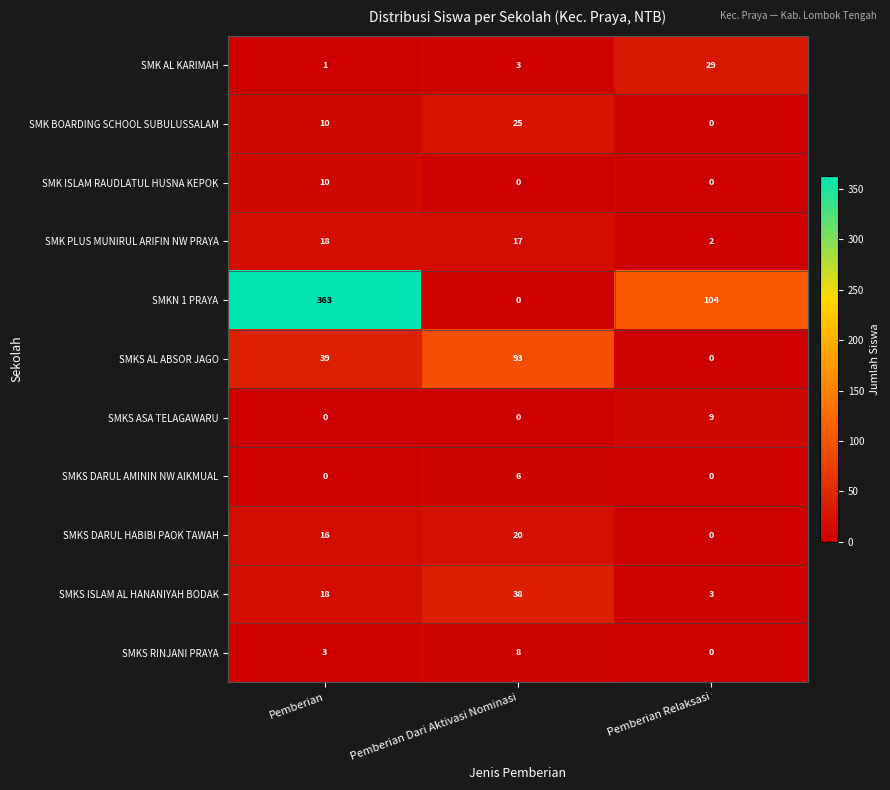

What value does the SMK AL KARIMAH series have at Pemberian Dari Aktivasi Nominasi, to the nearest 5?

5